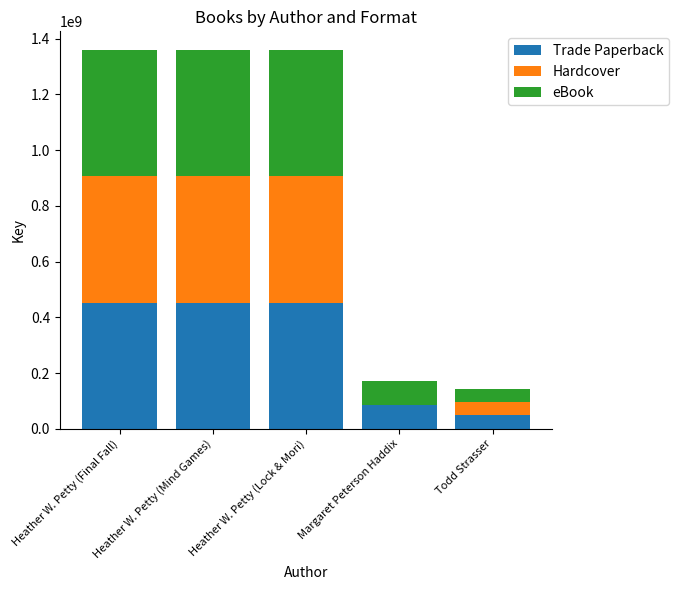

What is the total value across all series at Margaret Peterson Haddix?

170818350